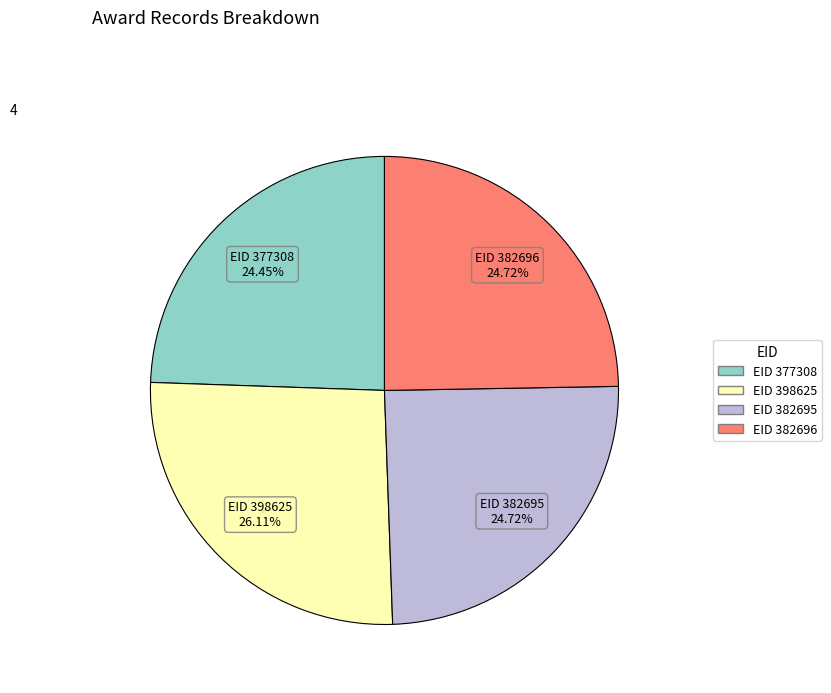

Is there any slice that represents more than half of the pie?

No